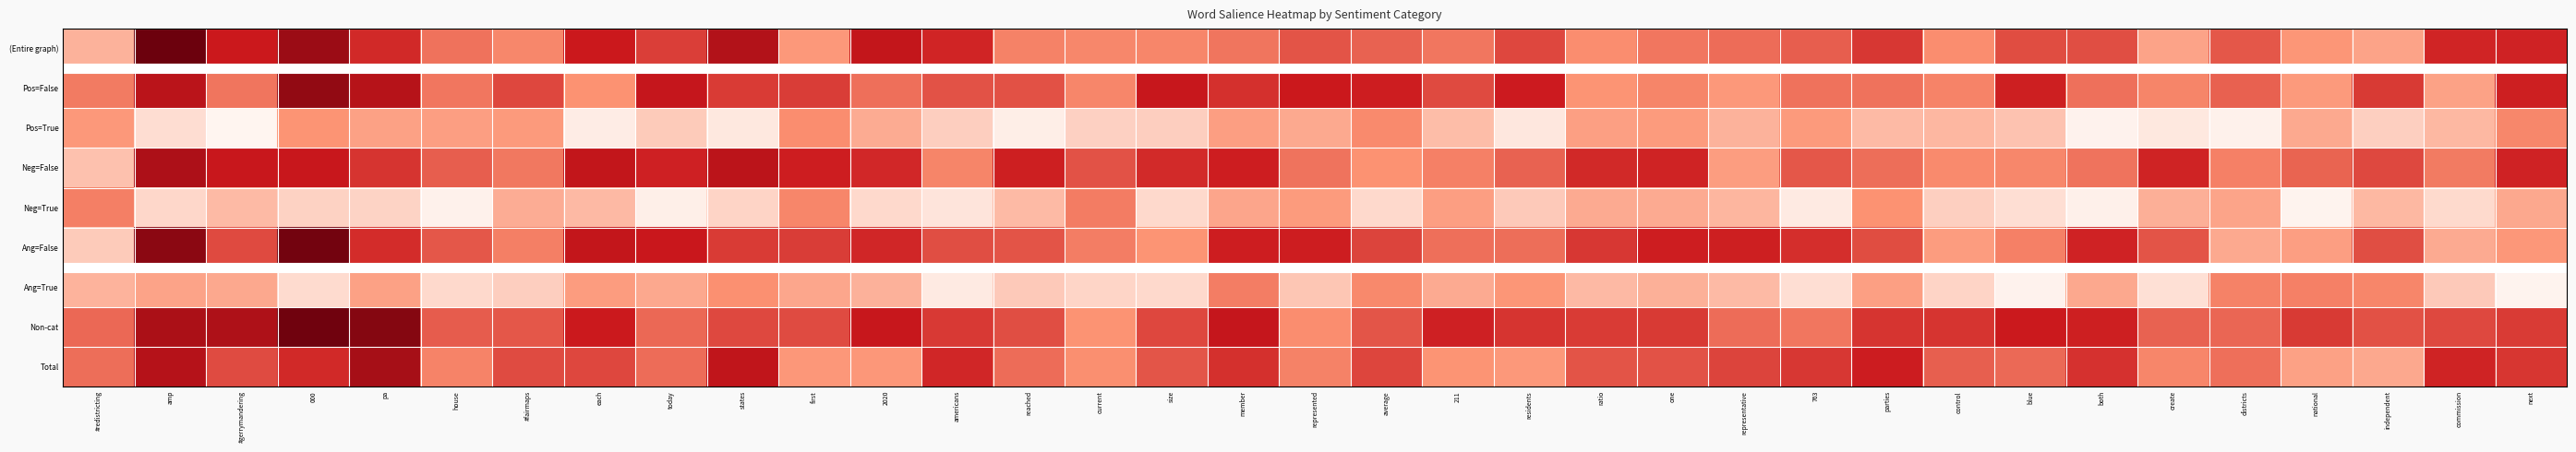

List the series in order of their peak value, lowest first.

Pos=True, Ang=True, Neg=True, Neg=False, Total, Pos=False, Ang=False, Non-cat, (Entire graph)